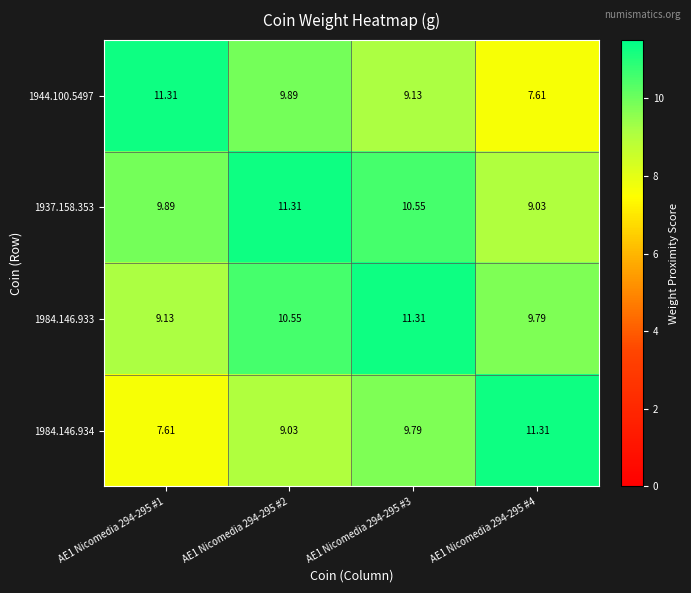

Is the value of 1937.158.353 at AE1 Nicomedia 294-295 #2 greater than the value of 1984.146.933 at AE1 Nicomedia 294-295 #1?

Yes